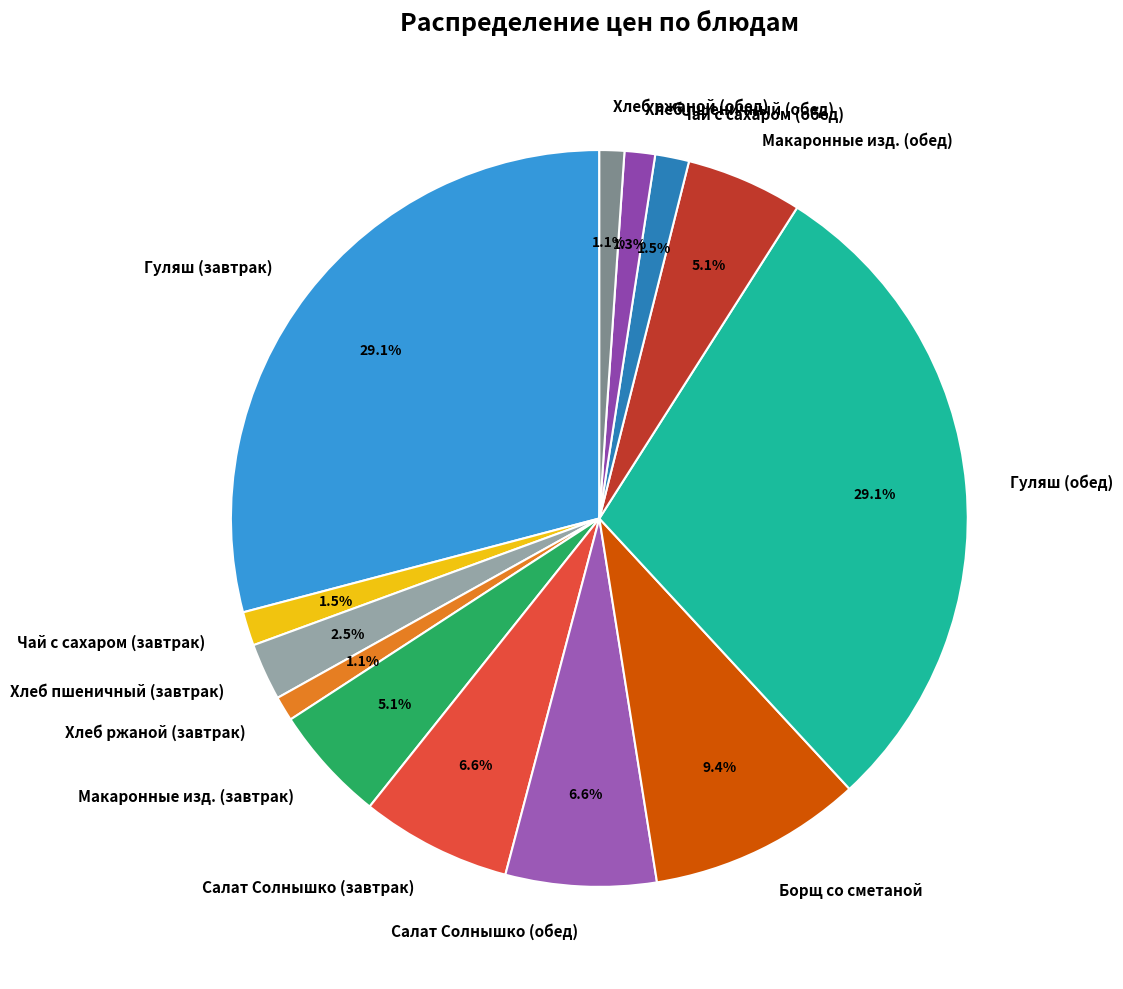

To the nearest percent, what is the combined percentage of Хлеб пшеничный (завтрак) and Макаронные изд. (завтрак)?

8%